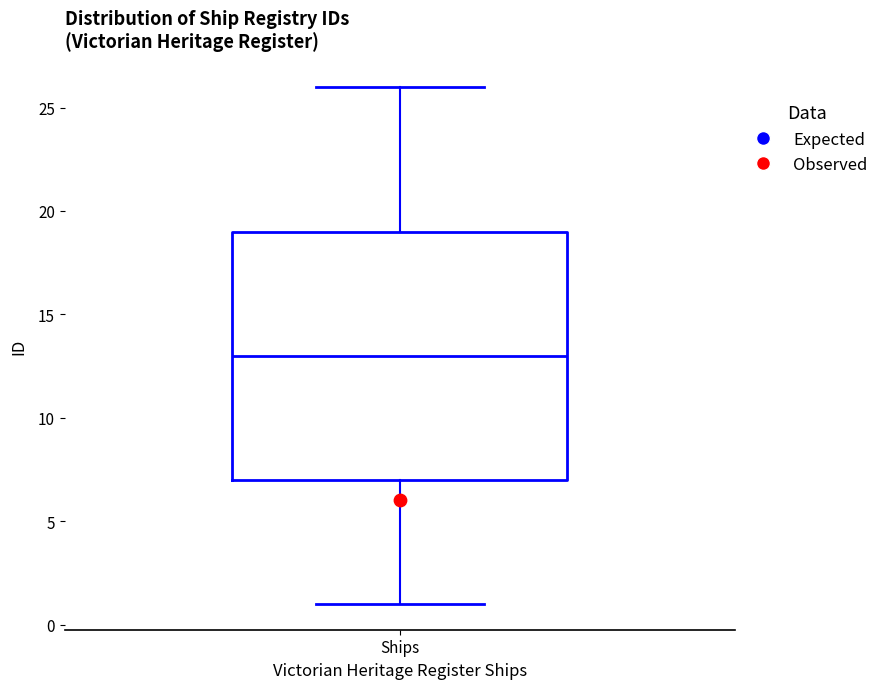

Read this box plot against the y-axis: the position of the median line, the range covered by the box, and the ends of both whiskers. The values are not printed on the chart, so give them approximately, as read against the axis.

median 13, box 7 to 19, whiskers 1 to 26